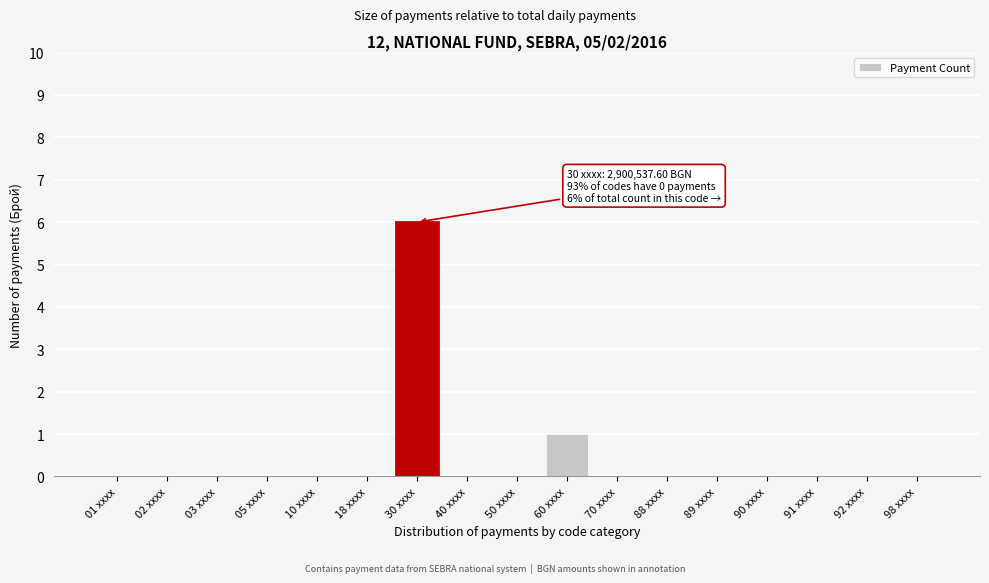

Reading left to right, extract all data points from this chart.

01 xxxx=0	02 xxxx=0	03 xxxx=0	05 xxxx=0	10 xxxx=0	18 xxxx=0	30 xxxx=6	40 xxxx=0	50 xxxx=0	60 xxxx=1	70 xxxx=0	88 xxxx=0	89 xxxx=0	90 xxxx=0	91 xxxx=0	92 xxxx=0	98 xxxx=0